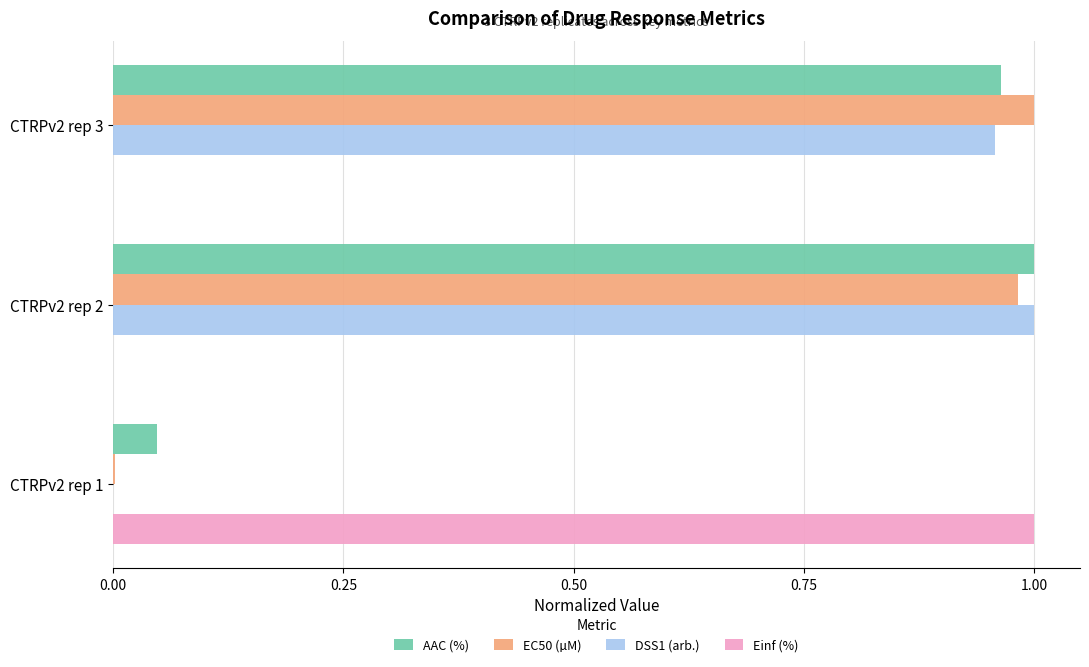

Is the value of AAC (%) at CTRPv2 rep 1 greater than the value of Einf (%) at CTRPv2 rep 1?

No